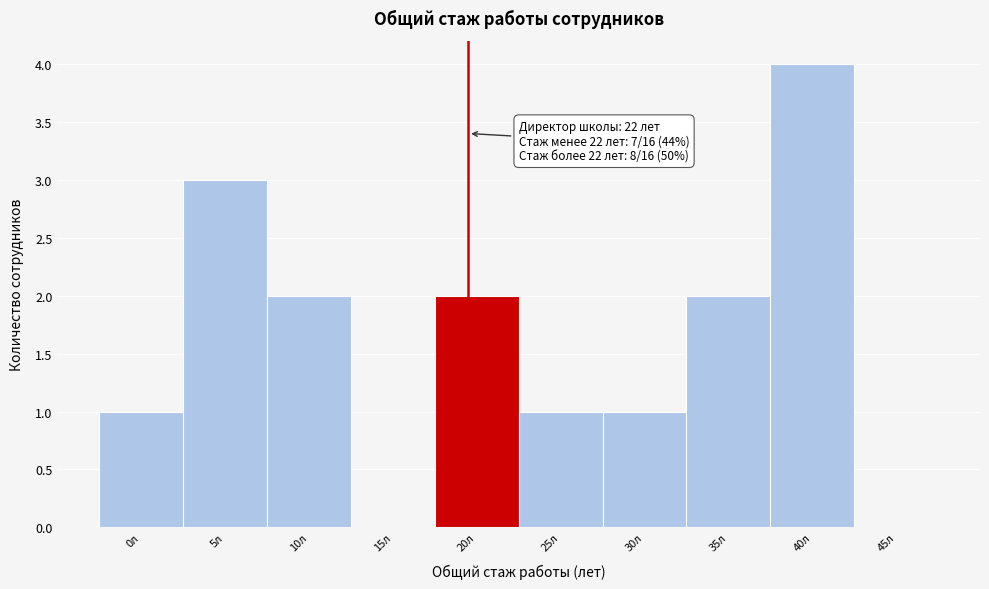

Reading right to left, extract all data points from this chart.

45л=0	40л=4	35л=2	30л=1	25л=1	20л=2	15л=0	10л=2	5л=3	0л=1